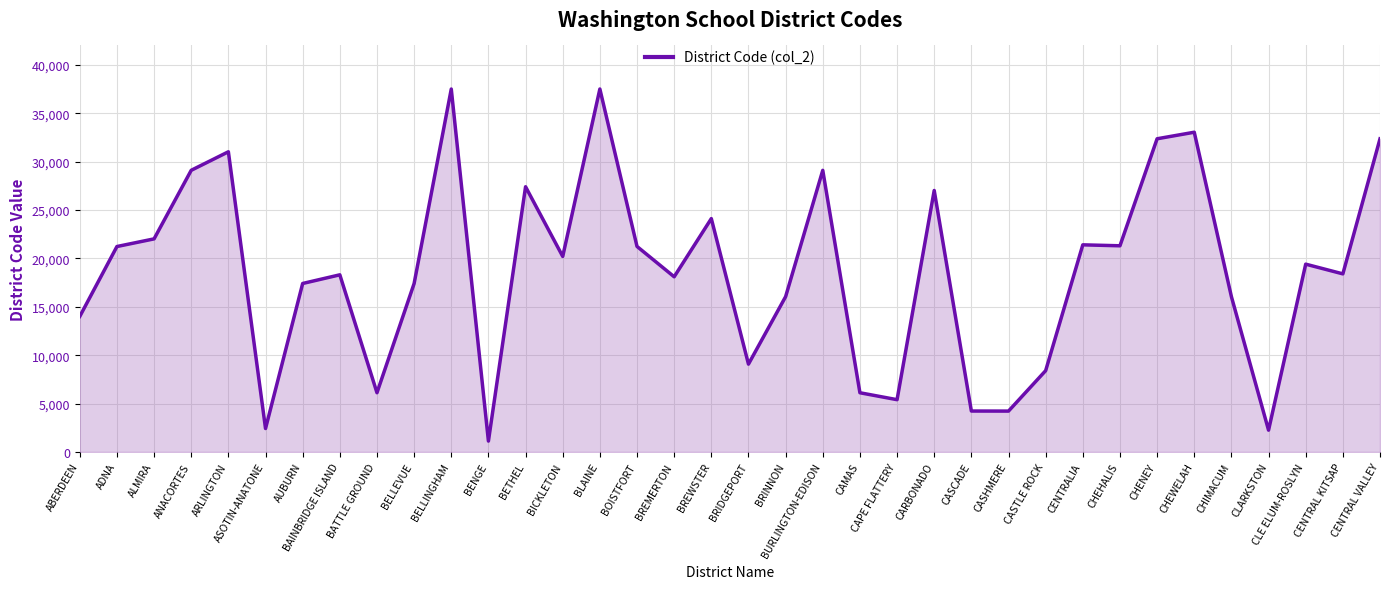

What is the minimum value shown in the chart?

1122